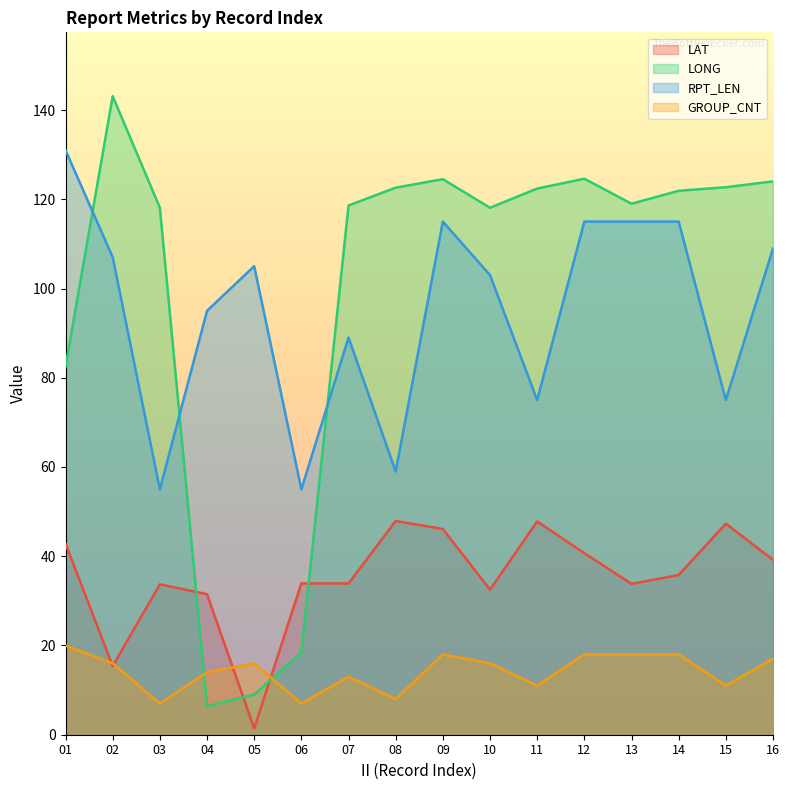

What is the sum of all RPT_LEN values?

1518.0